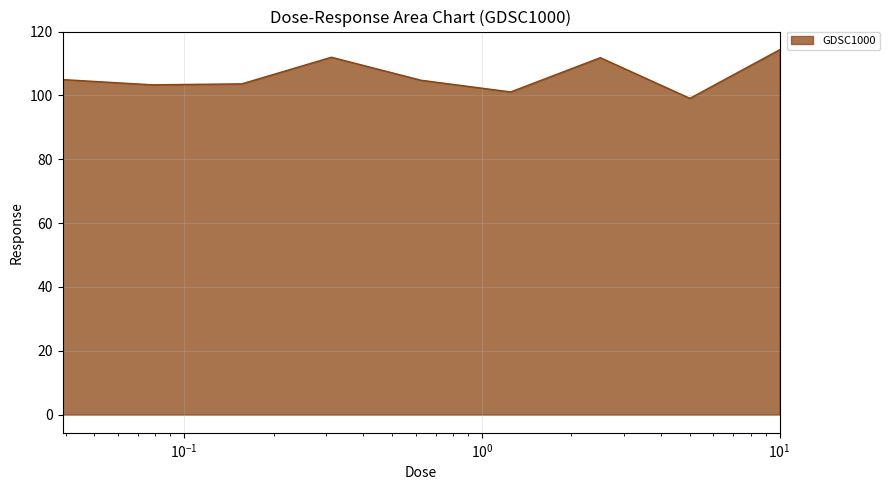

What is the difference between the maximum and second lowest values?

13.2